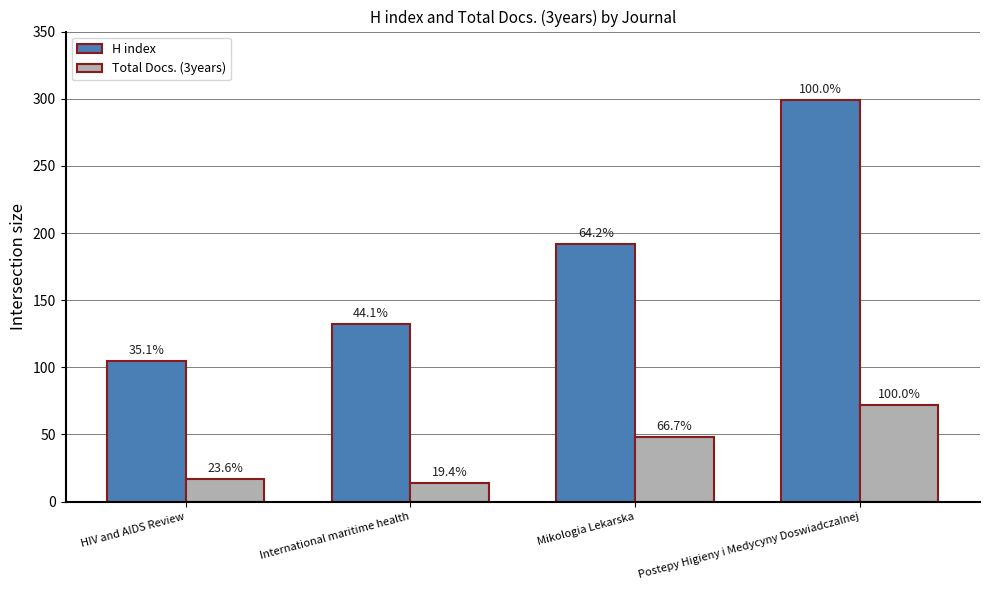

At which label is H index closest to 202?

Mikologia Lekarska